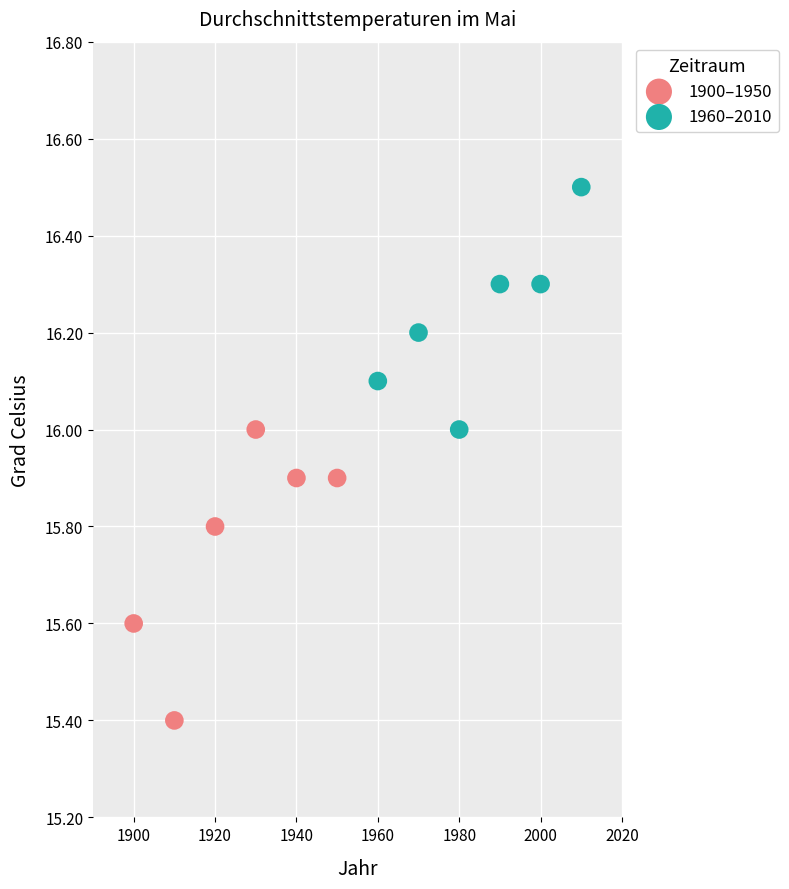

Which series contains the lowest Y value?

1900–1950